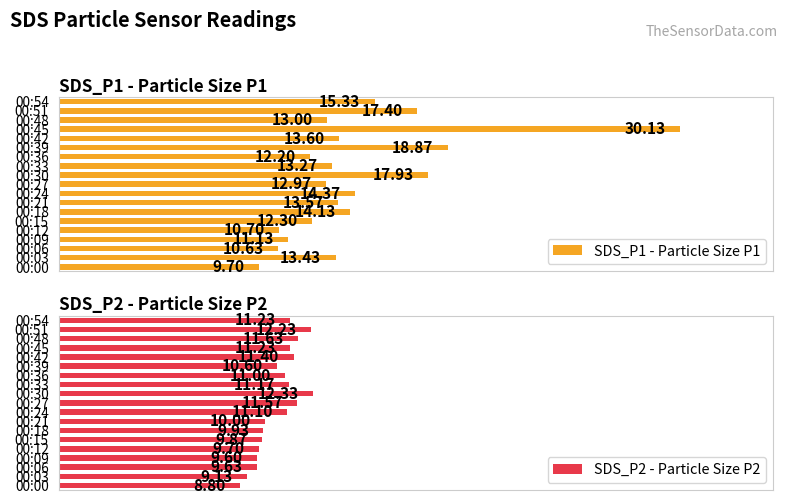

Reading left to right, extract all data points from this chart.

SDS_P1 - Particle Size P1: 9.7	13.4	10.6	11.1	10.7	12.3	14.1	13.6	14.4	13.0	17.9	13.3	12.2	18.9	13.6	30.1	13.0	17.4	15.3
SDS_P2 - Particle Size P2: 8.8	9.1	9.6	9.6	9.7	9.9	9.9	10.0	11.1	11.6	12.3	11.2	11.0	10.6	11.4	11.2	11.6	12.2	11.2